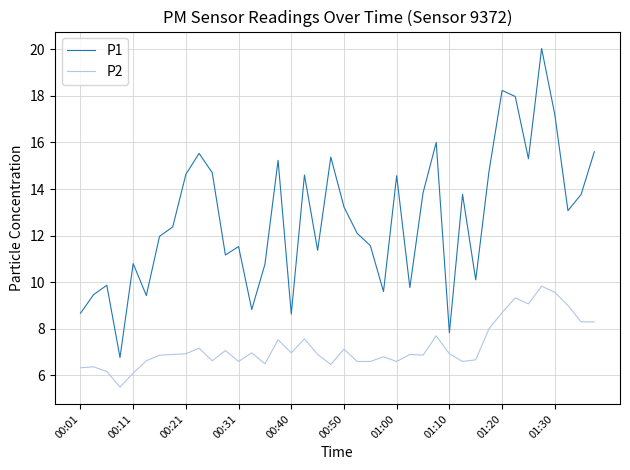

Which series has the largest range (max minus min)?

P1